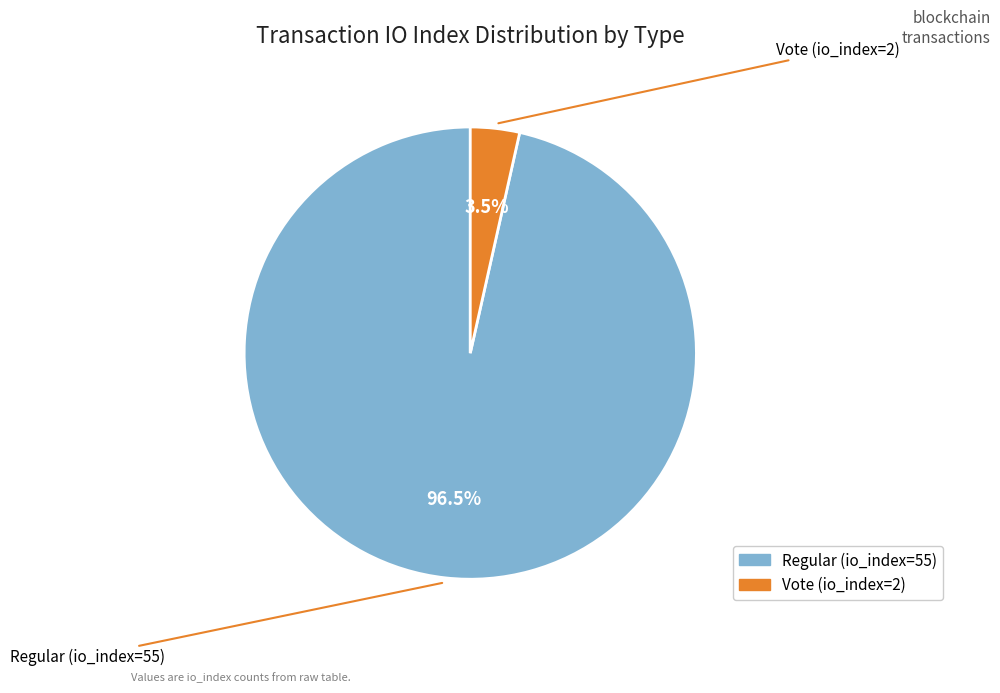

Combined, what portion of the pie is Regular (io_index=55) and Vote (io_index=2)?

100.0%